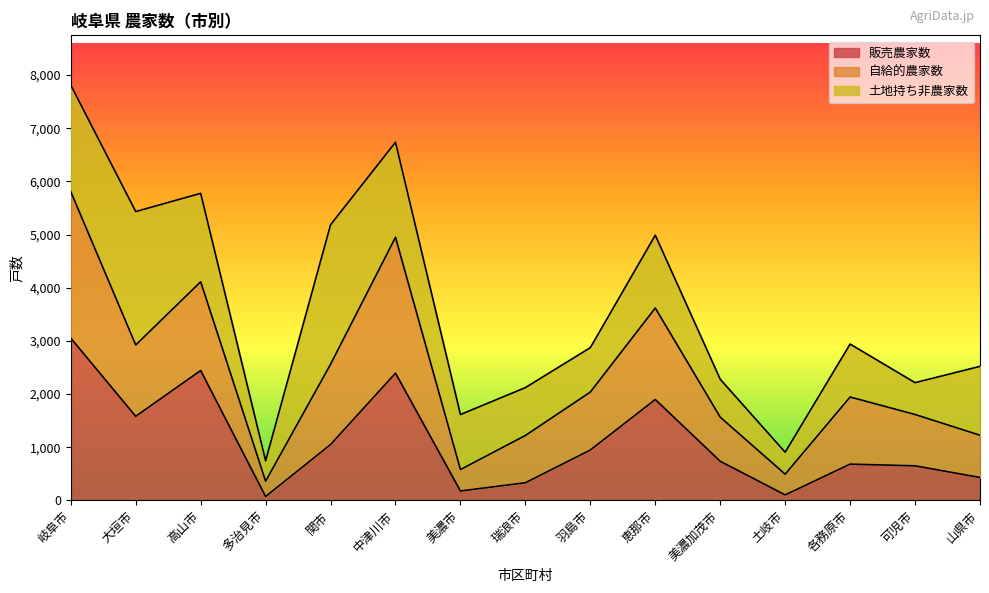

What is the label of the 10th point from the right?

中津川市